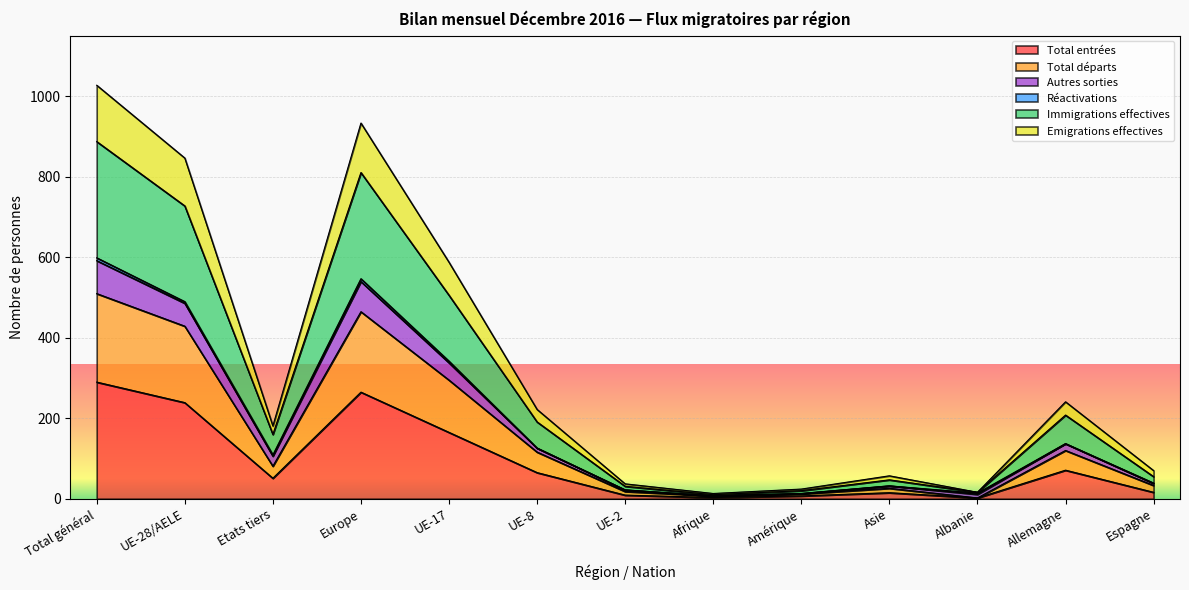

Reading right to left, what are all the values shown in this chart?

Total entrées: Espagne=16	Allemagne=71	Albanie=2	Asie=15	Amérique=7	Afrique=3	UE-2=9	UE-8=65	UE-17=165	Europe=265	Etats tiers=51	UE-28/AELE=239	Total général=290
Total départs: Espagne=33	Allemagne=120	Albanie=2	Asie=26	Amérique=12	Afrique=7	UE-2=18	UE-8=116	UE-17=295	Europe=465	Etats tiers=81	UE-28/AELE=429	Total général=510
Autres sorties: Espagne=39	Allemagne=137	Albanie=14	Asie=32	Amérique=13	Afrique=7	UE-2=22	UE-8=126	UE-17=342	Europe=547	Etats tiers=109	UE-28/AELE=490	Total général=599
Immigrations effectives: Espagne=55	Allemagne=208	Albanie=16	Asie=47	Amérique=20	Afrique=10	UE-2=31	UE-8=191	UE-17=506	Europe=811	Etats tiers=160	UE-28/AELE=728	Total général=888
Emigrations effectives: Espagne=70	Allemagne=241	Albanie=16	Asie=57	Amérique=24	Afrique=13	UE-2=37	UE-8=222	UE-17=588	Europe=934	Etats tiers=181	UE-28/AELE=847	Total général=1028